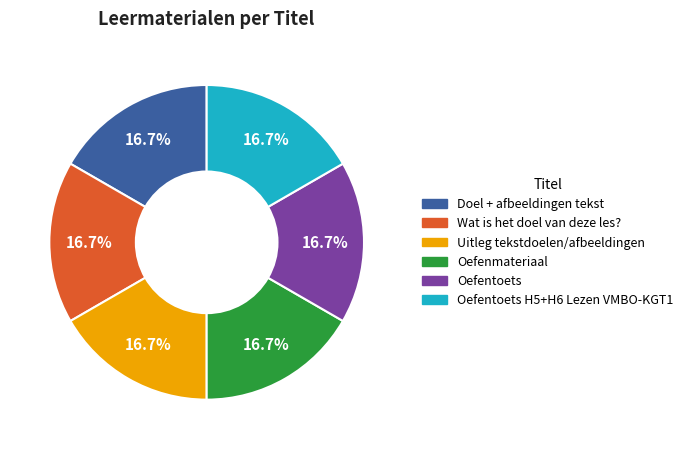

Is there a majority slice in this chart?

No